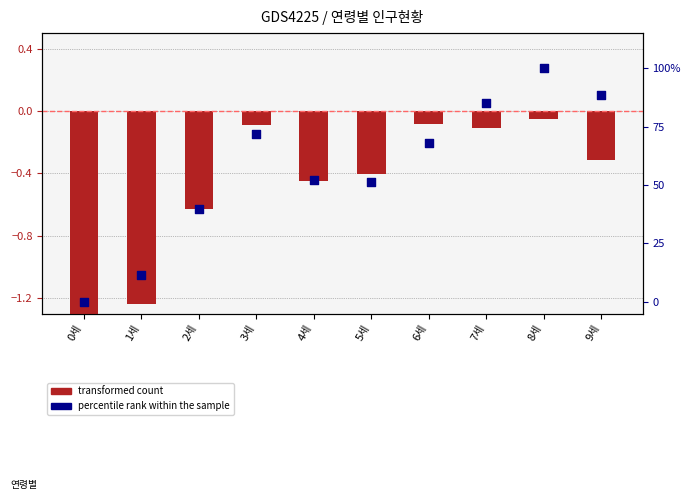

What are all the series names shown in the legend?

transformed count, percentile rank within the sample